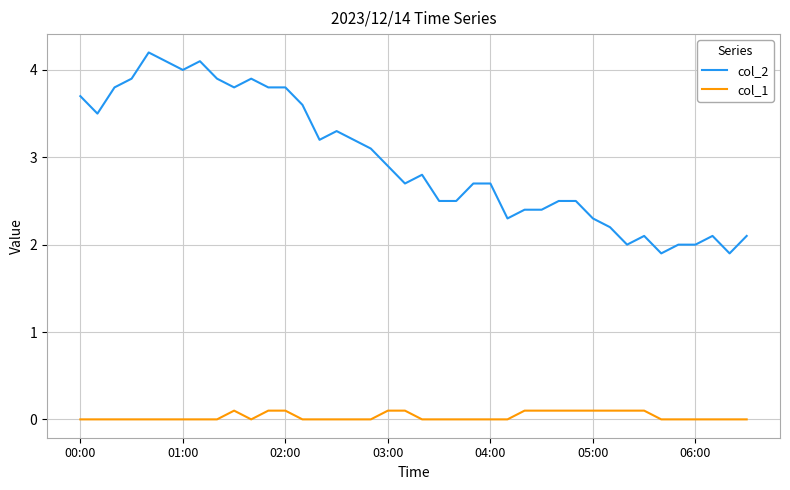

What is the highest value of the col_2 series?

4.2